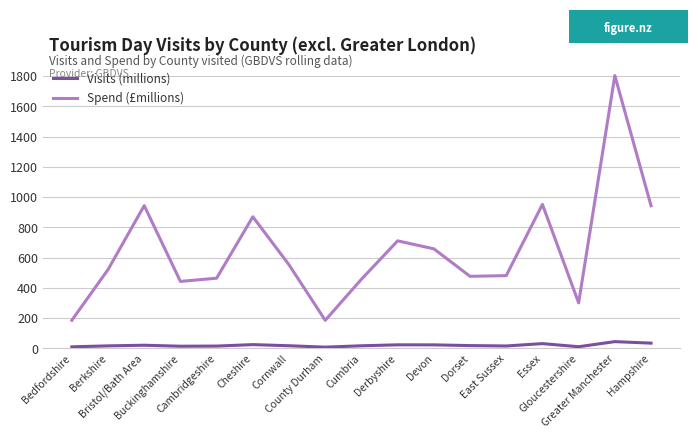

Rank the series by their average value, from lowest to highest.

Visits (millions), Spend (£millions)